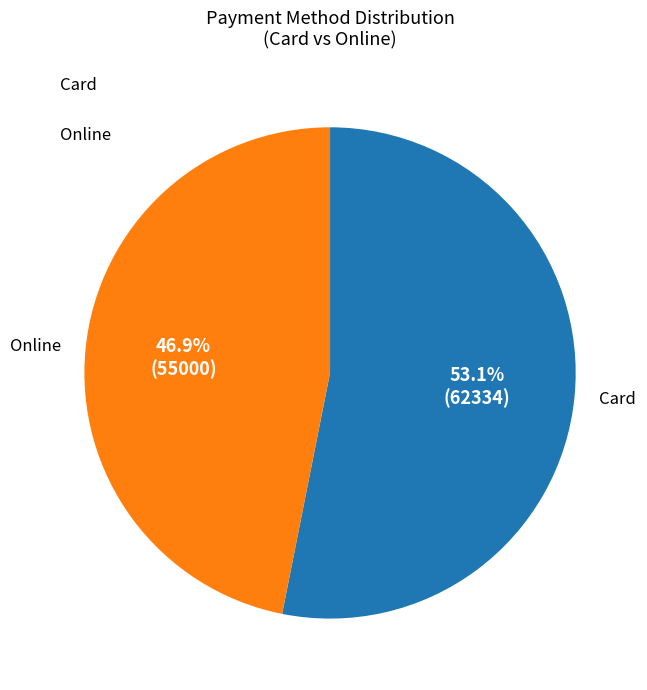

Does any single category account for the majority?

Yes